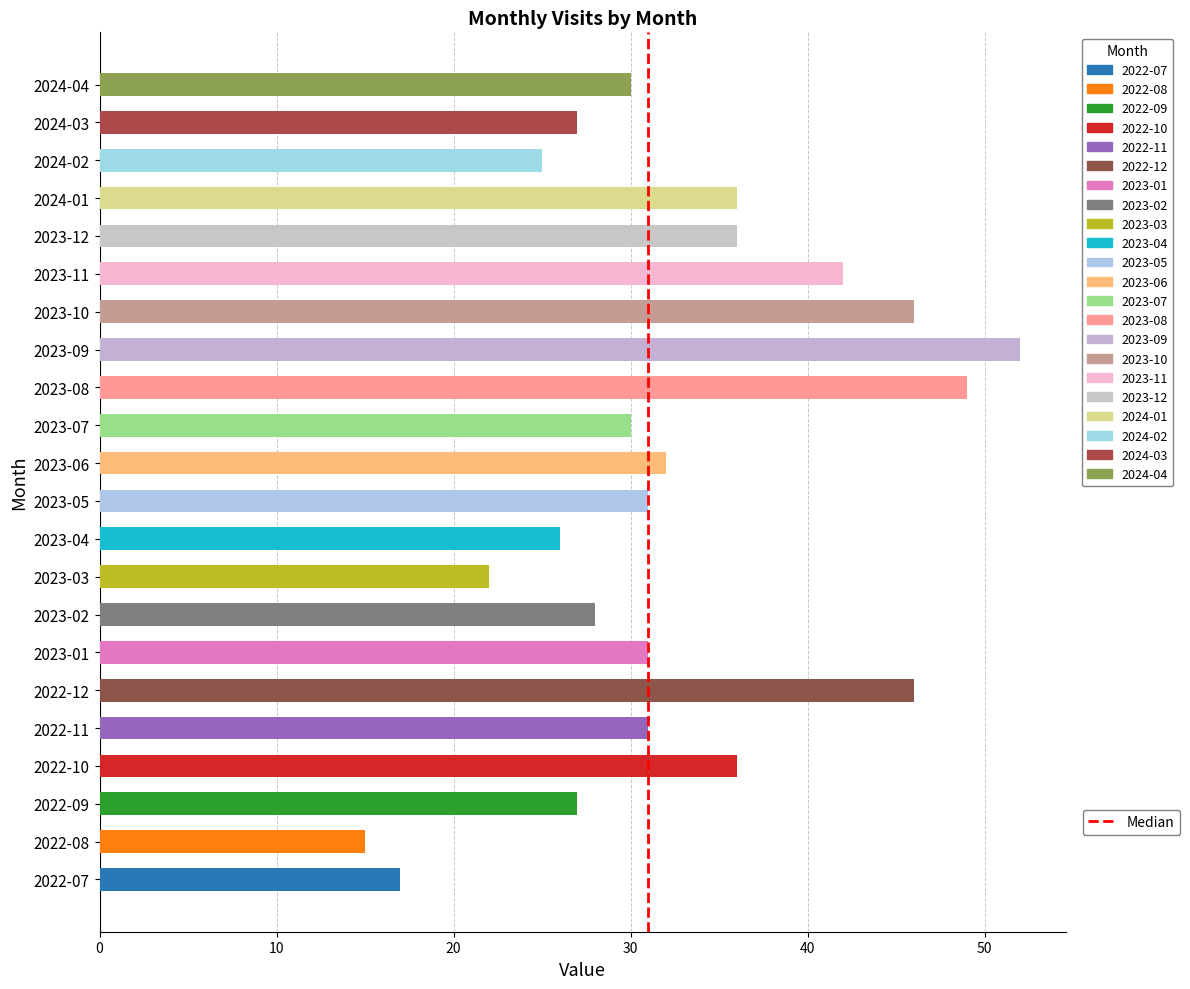

What is the difference between the second highest and minimum values?

34